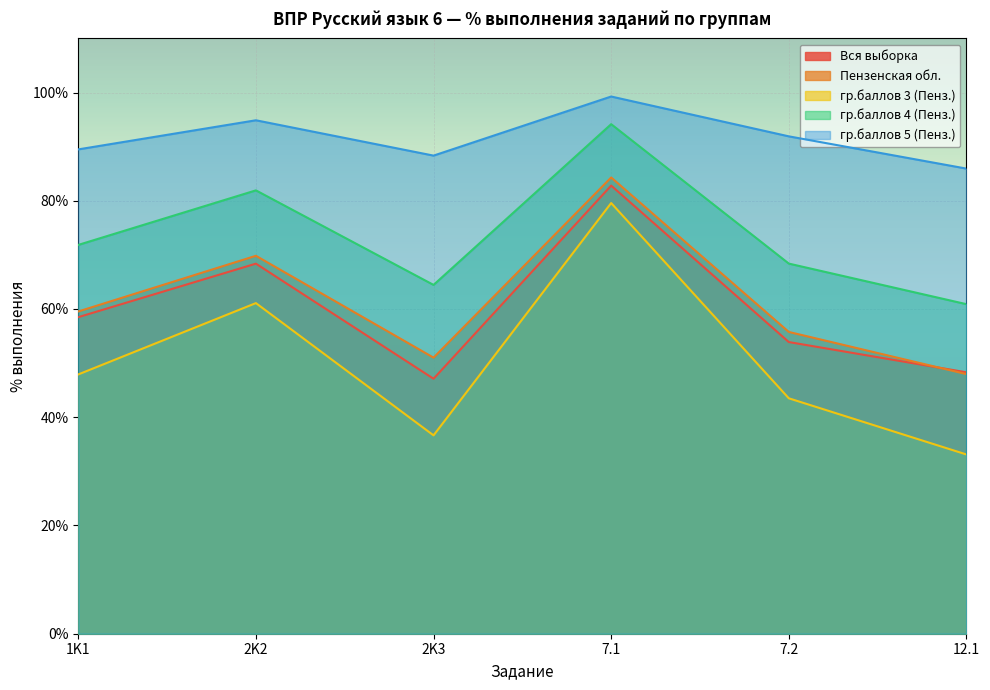

Reading left to right, list all the values displayed in this chart.

Вся выборка: 1K1=58.5	2K2=68.4	2K3=47.1	7.1=82.8	7.2=53.9	12.1=48.3
Пензенская обл.: 1K1=59.5	2K2=69.8	2K3=51.0	7.1=84.3	7.2=55.8	12.1=48.0
гр.баллов 3 (Пенз.): 1K1=47.9	2K2=61.1	2K3=36.6	7.1=79.6	7.2=43.5	12.1=33.1
гр.баллов 4 (Пенз.): 1K1=71.8	2K2=81.9	2K3=64.5	7.1=94.2	7.2=68.4	12.1=60.9
гр.баллов 5 (Пенз.): 1K1=89.5	2K2=94.9	2K3=88.3	7.1=99.3	7.2=91.9	12.1=85.9